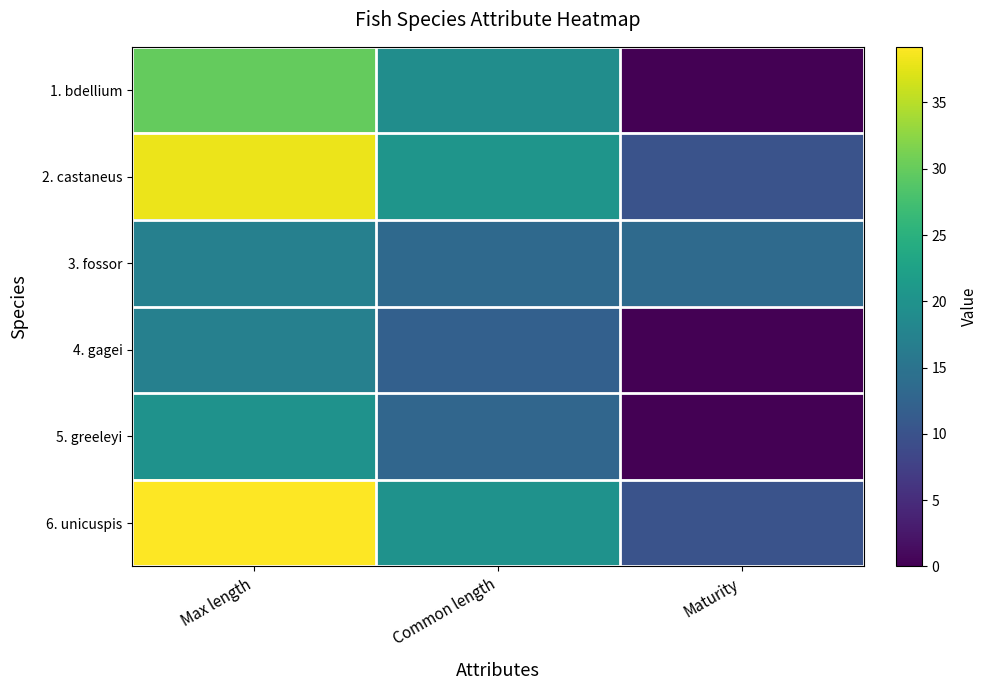

At Common length, list the series in order from largest to smallest.

2. castaneus, 6. unicuspis, 1. bdellium, 3. fossor, 5. greeleyi, 4. gagei